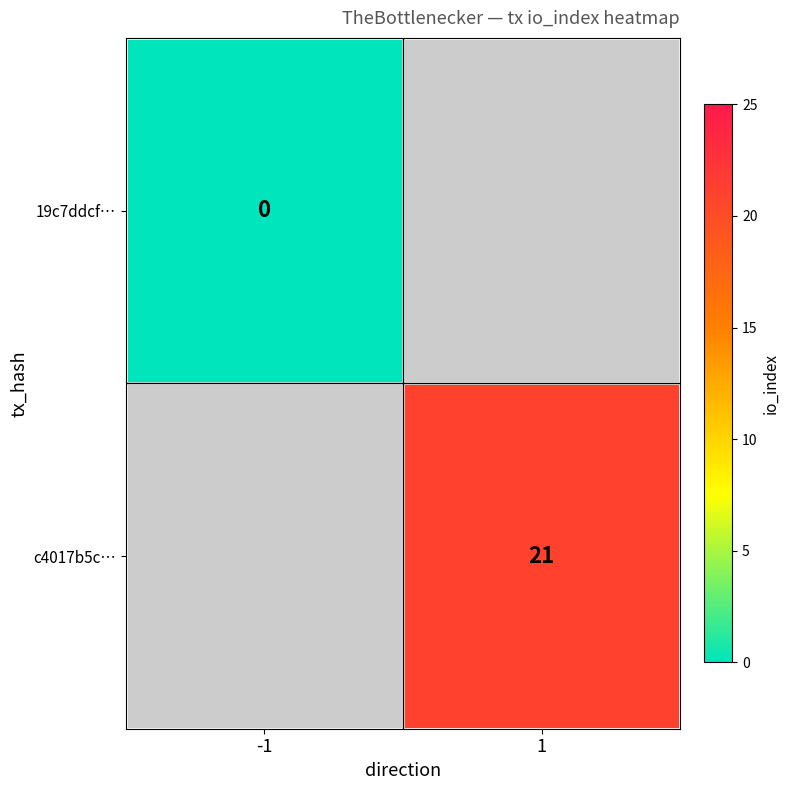

What is the maximum value shown in the chart?

21.0